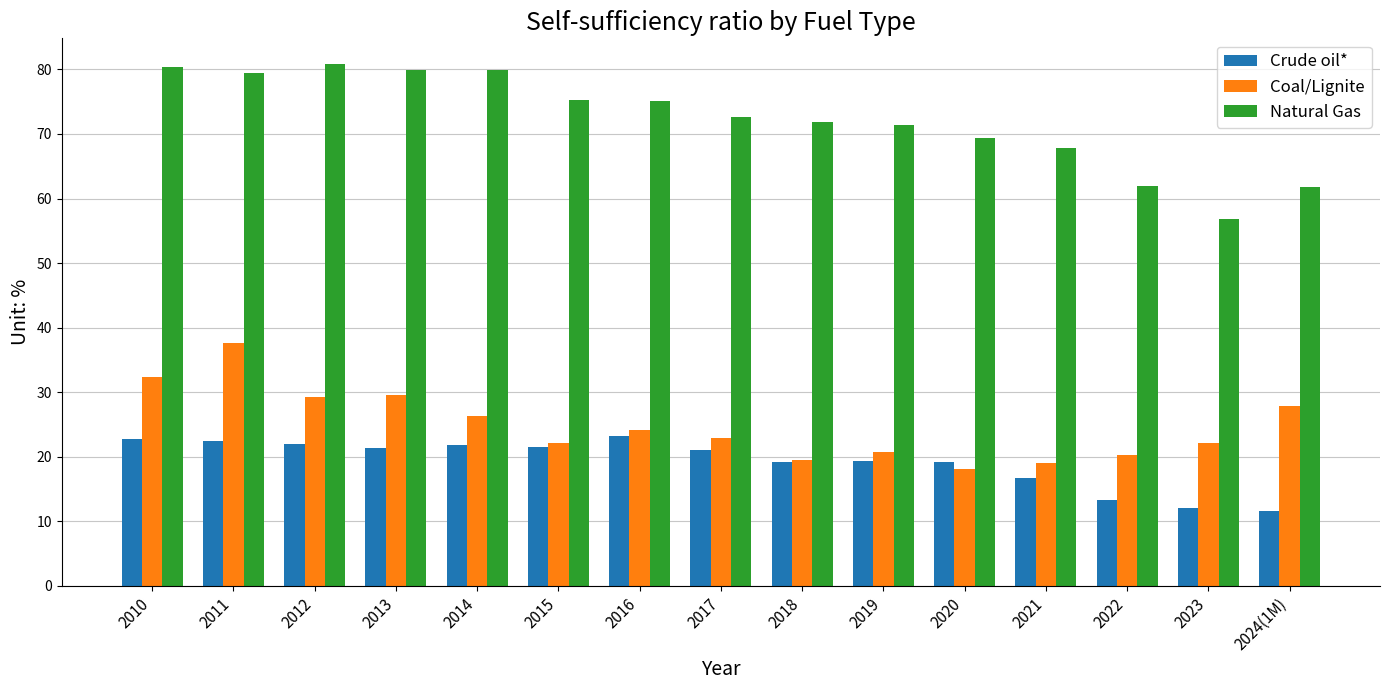

How many data points does each series have?

15